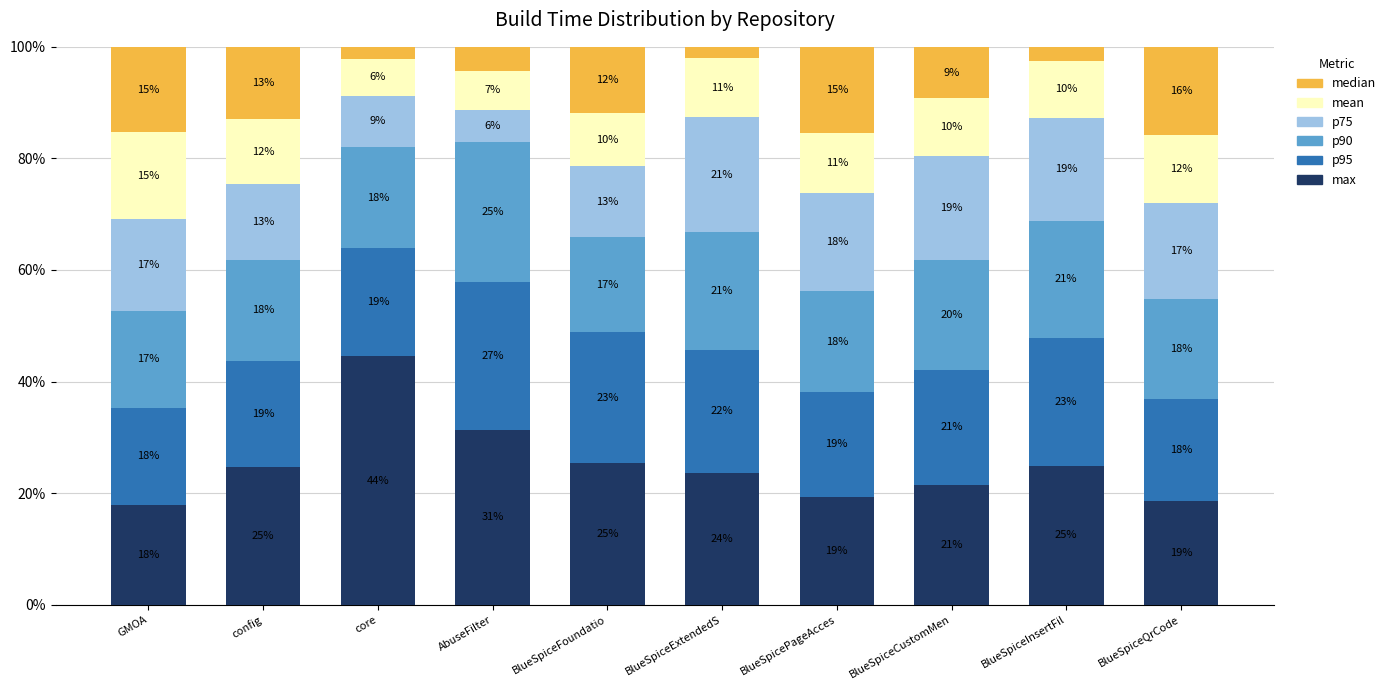

Between BlueSpiceFoundatio and BlueSpiceQrCode, which series saw the biggest shift?

max